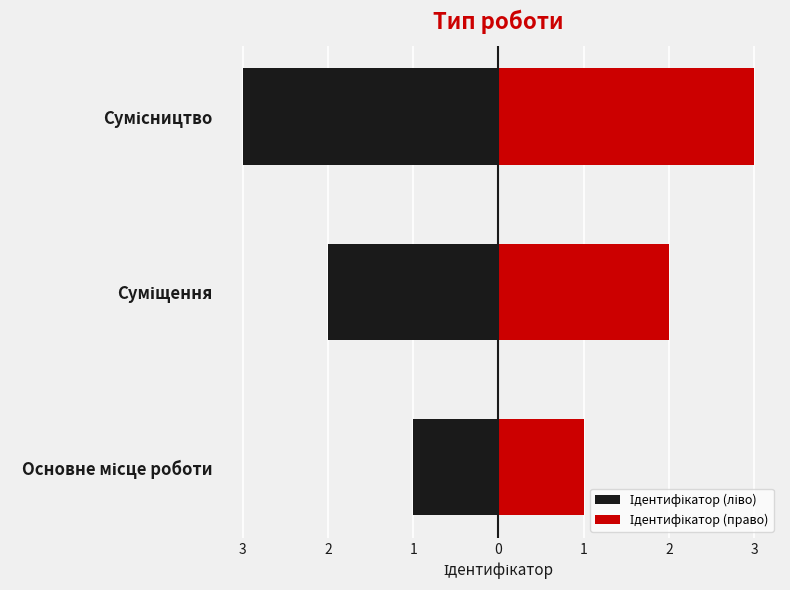

Between Суміщення and Сумісництво, which is larger?

Суміщення